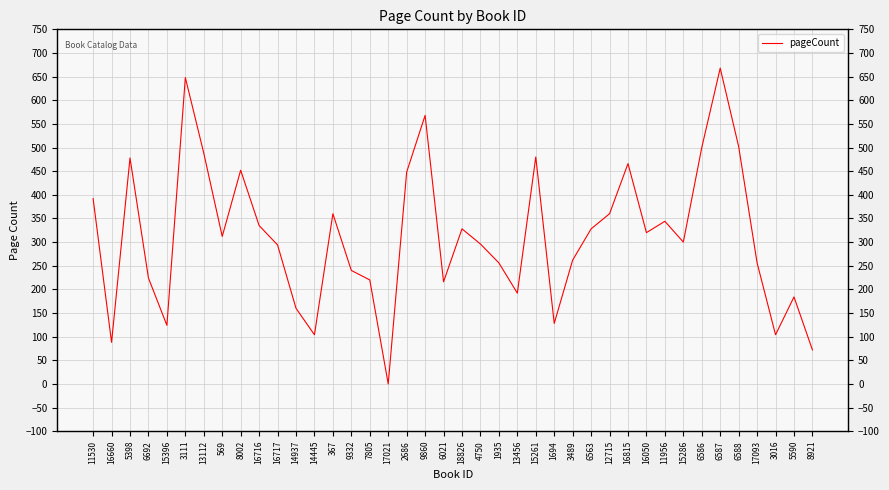

What is the label of the 15th point from the left?

9332